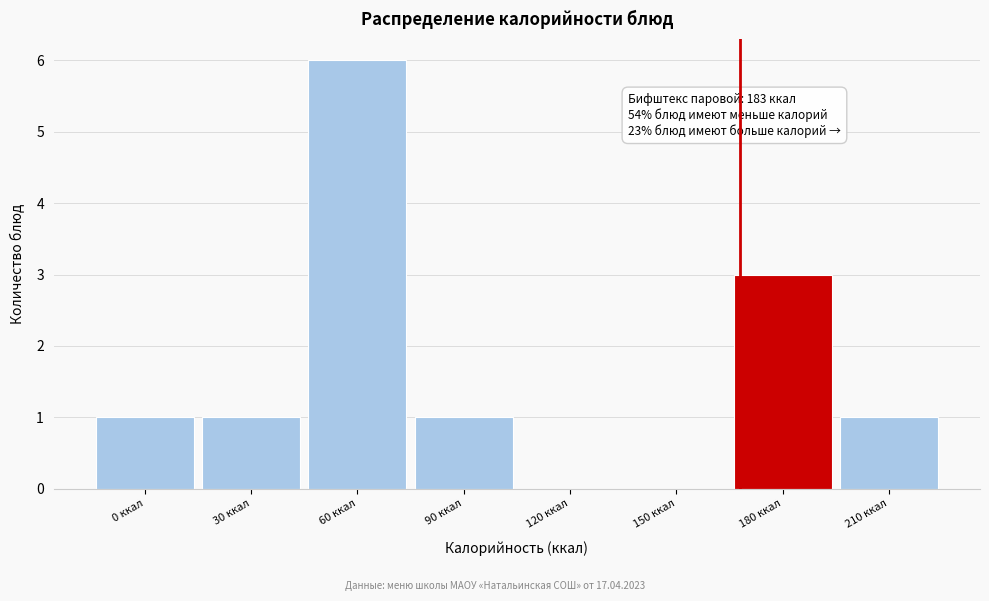

Reading left to right, list all the values displayed in this chart.

0 ккал=1	30 ккал=1	60 ккал=6	90 ккал=1	120 ккал=0	150 ккал=0	180 ккал=3	210 ккал=1